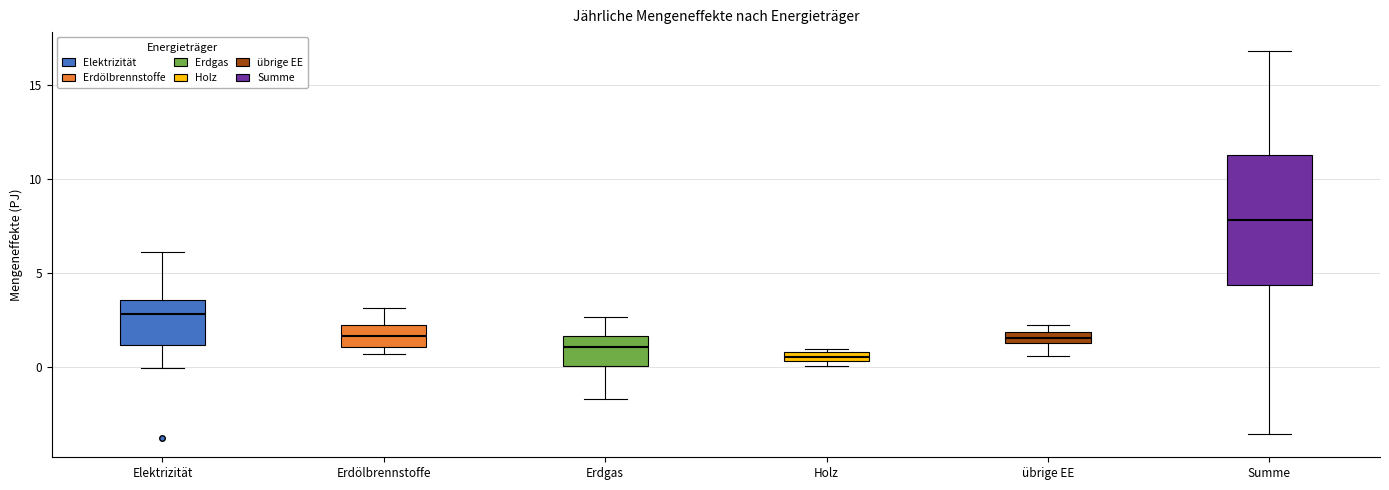

Where does the upper whisker of the box for Summe end on the y-axis? The values are not printed on the chart, so give them approximately, as read against the axis.

17.0